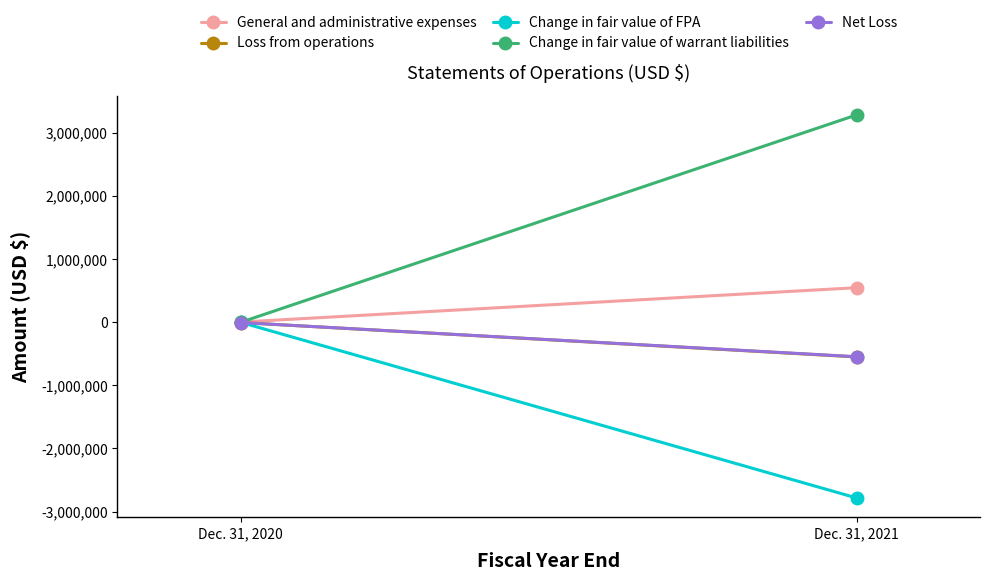

Reading right to left, extract all data points from this chart.

General and administrative expenses: 549179	3636
Loss from operations: -549179	-3636
Change in fair value of FPA: -2785941	0
Change in fair value of warrant liabilities: 3289535	0
Net Loss: -545727	-3636